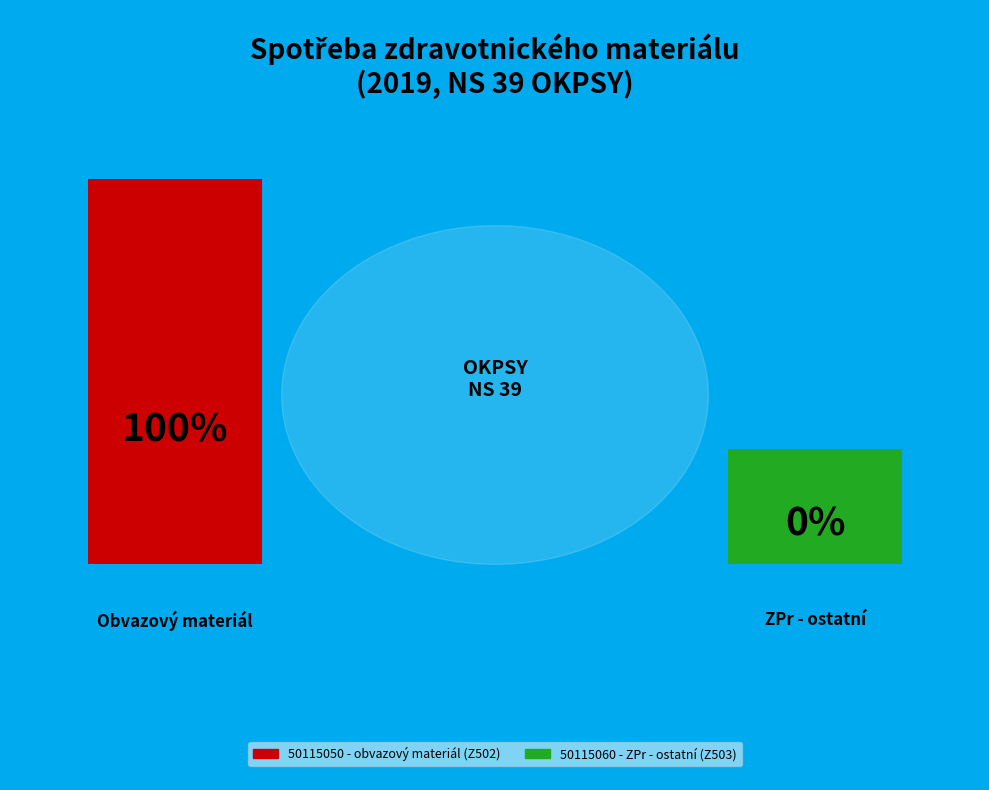

The 50115050 - obvazový materiál (Z502) slice represents 99% of the pie. True or false?

False